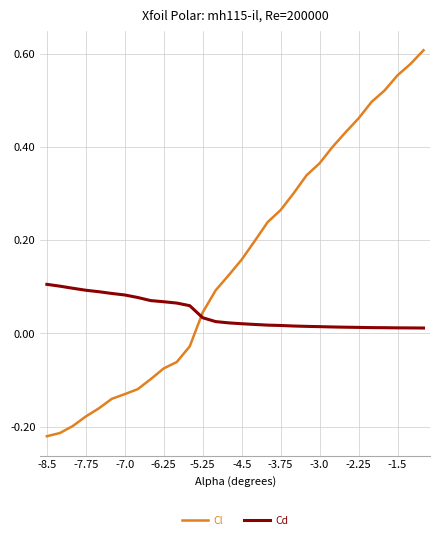

List the series in order of their peak value, lowest first.

Cd, Cl